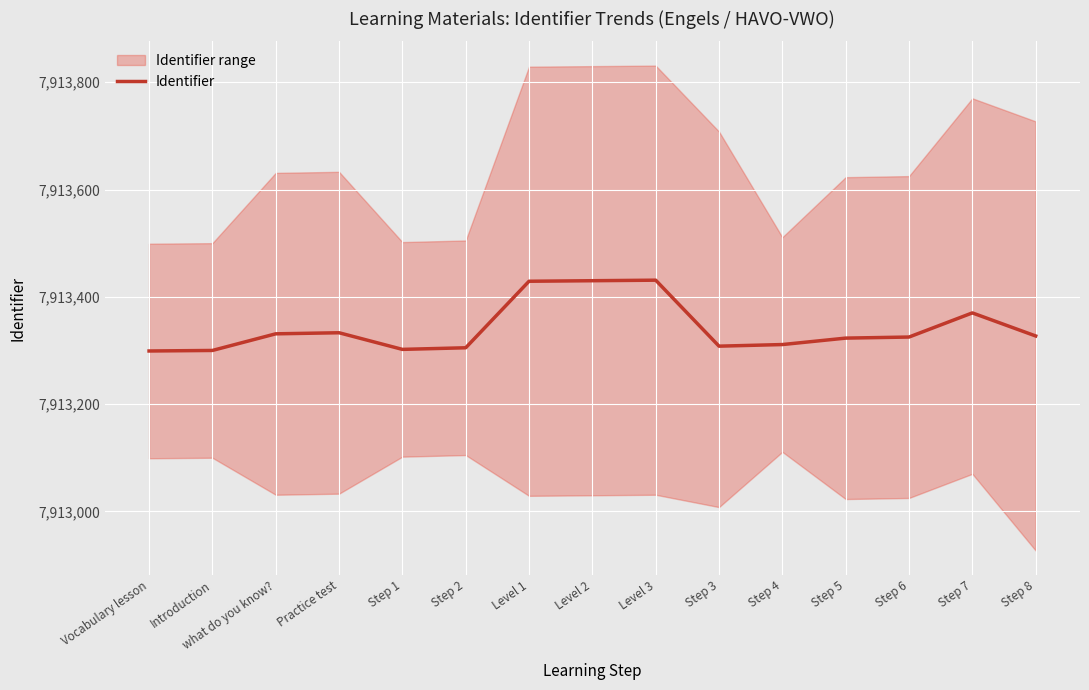

What is the label of the 15th point from the right?

Vocabulary lesson